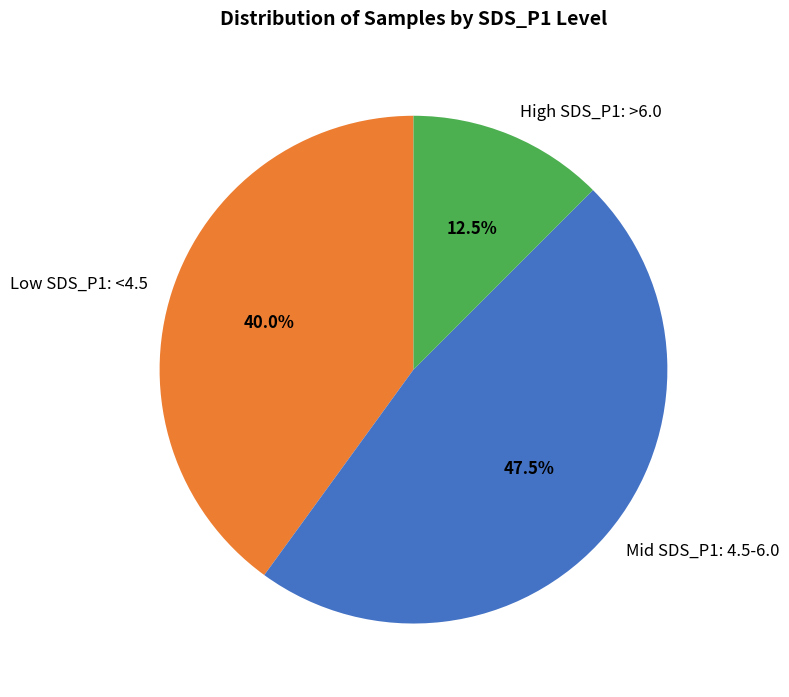

Do Mid SDS_P1: 4.5-6.0 and High SDS_P1: >6.0 together represent more than half of the pie?

Yes